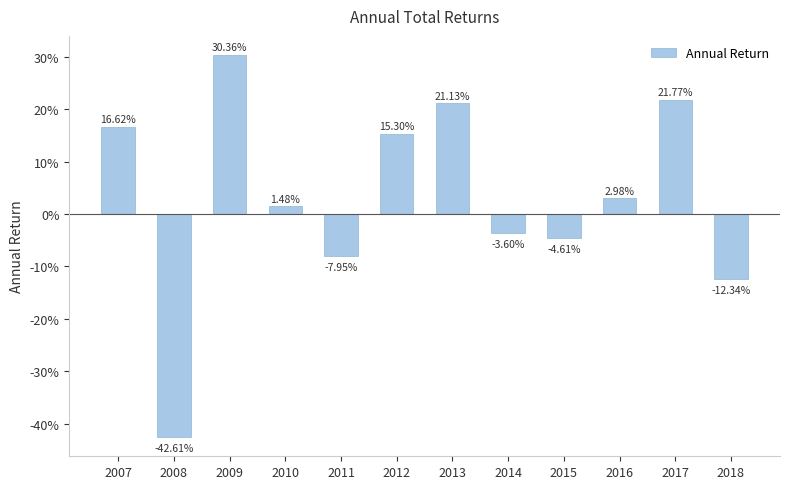

What is the sum of the values at 2008 and 2011?

-0.5